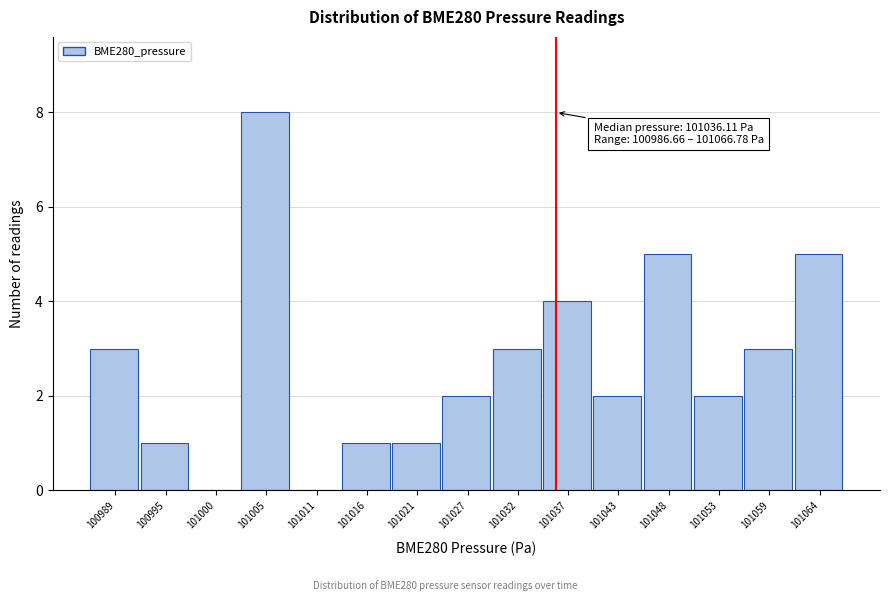

Over which range of the x-axis is the bar tallest?

101003 to 101008